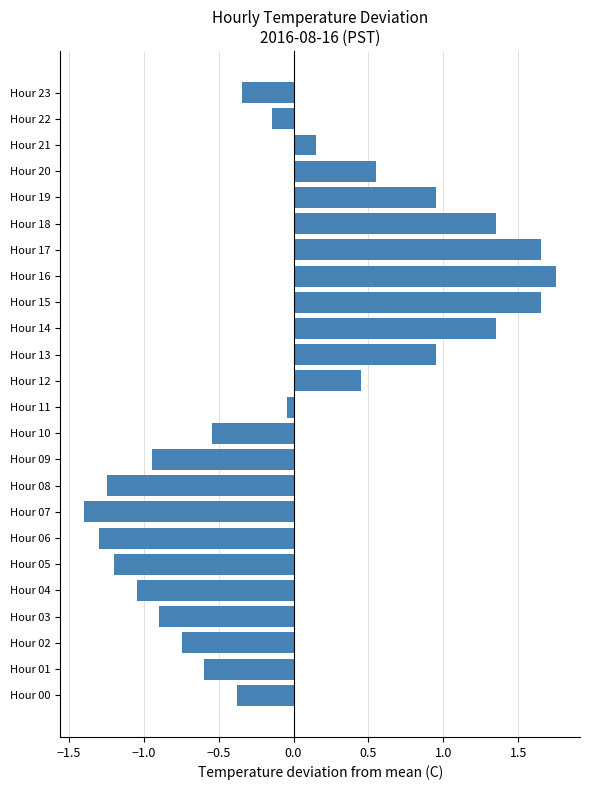

What is the approximate value at Hour 06?

-1.3